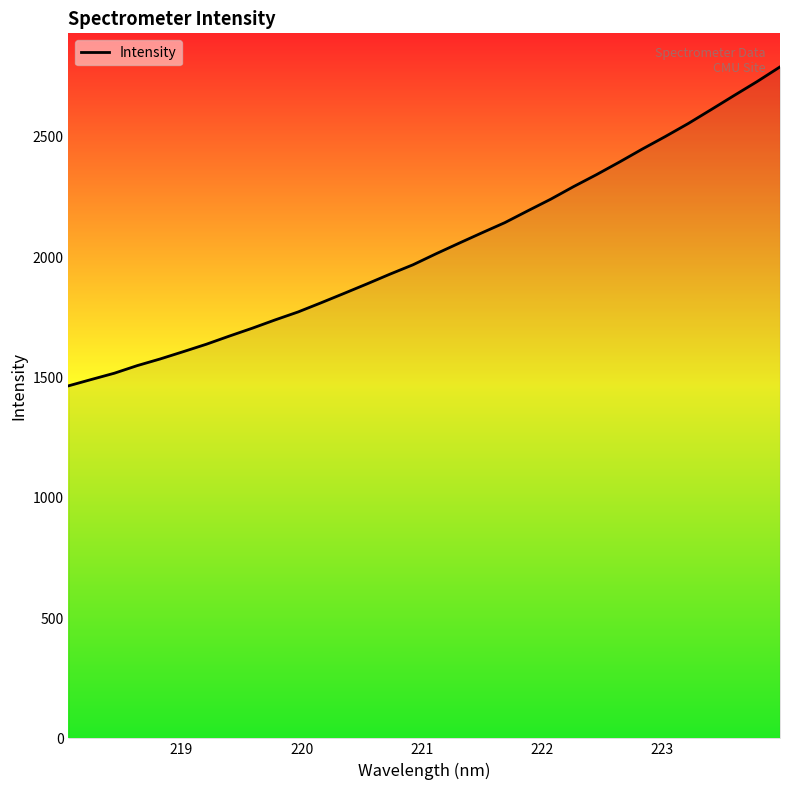

Reading left to right, extract all data points from this chart.

1464.9	1491.4	1517.5	1549.2	1576.9	1607.0	1637.8	1671.6	1704.4	1739.1	1772.2	1810.2	1849.2	1888.7	1929.2	1968.0	2013.6	2057.4	2100.7	2143.1	2192.2	2240.5	2293.0	2342.8	2395.1	2449.2	2501.2	2555.2	2613.1	2671.6	2729.4	2790.3